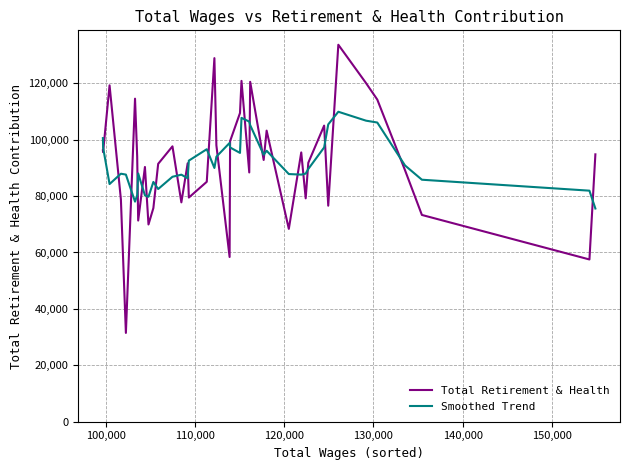

What is the lowest value of the Smoothed Trend series?

75589.8